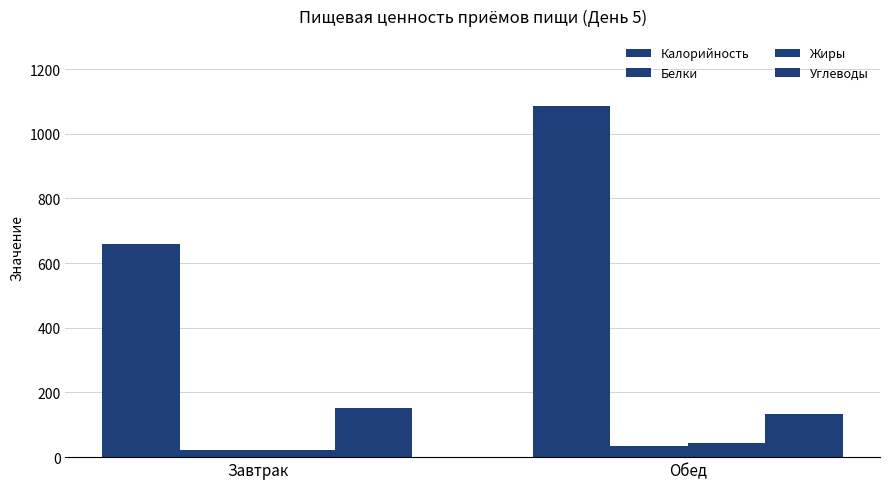

Where is Калорийность nearest to the value 872?

Завтрак